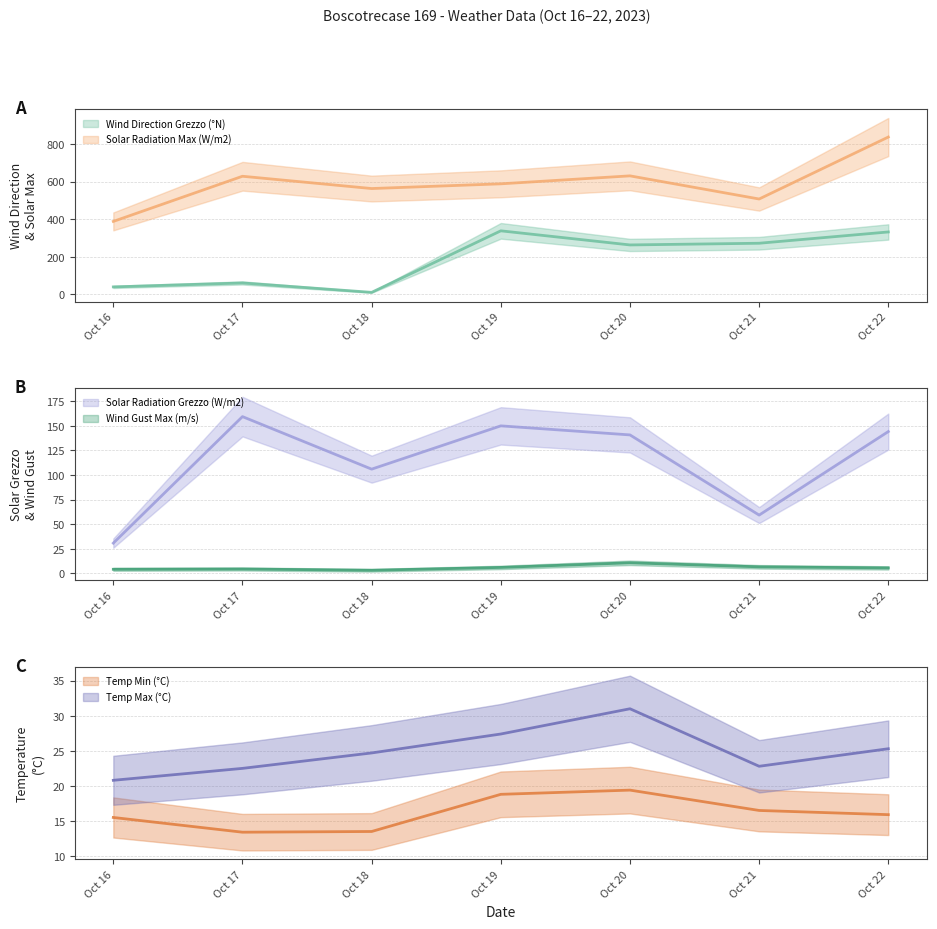

True or false: Temp Max (°C) has a value of 14.1 at Oct 21.

False